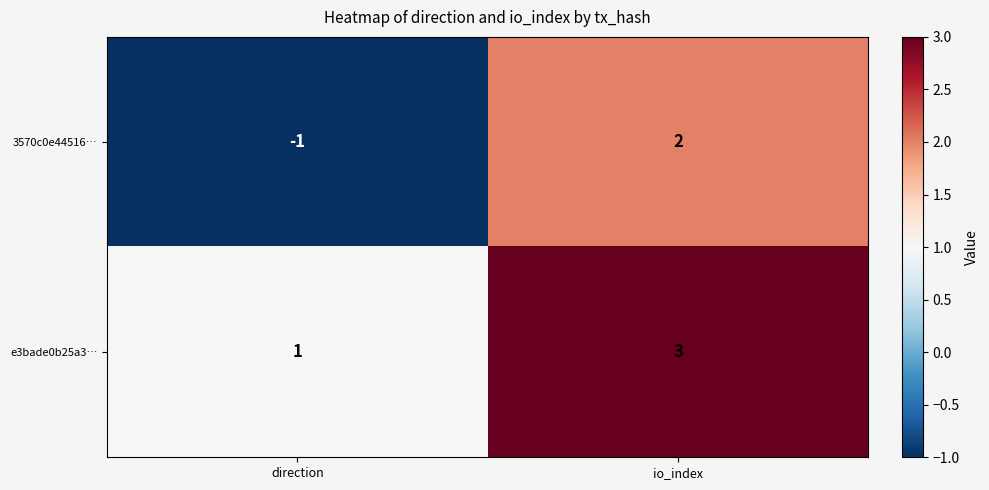

Reading left to right, transcribe all the data shown in this chart.

3570c0e44516…: direction=-1	io_index=2
e3bade0b25a3…: direction=1	io_index=3